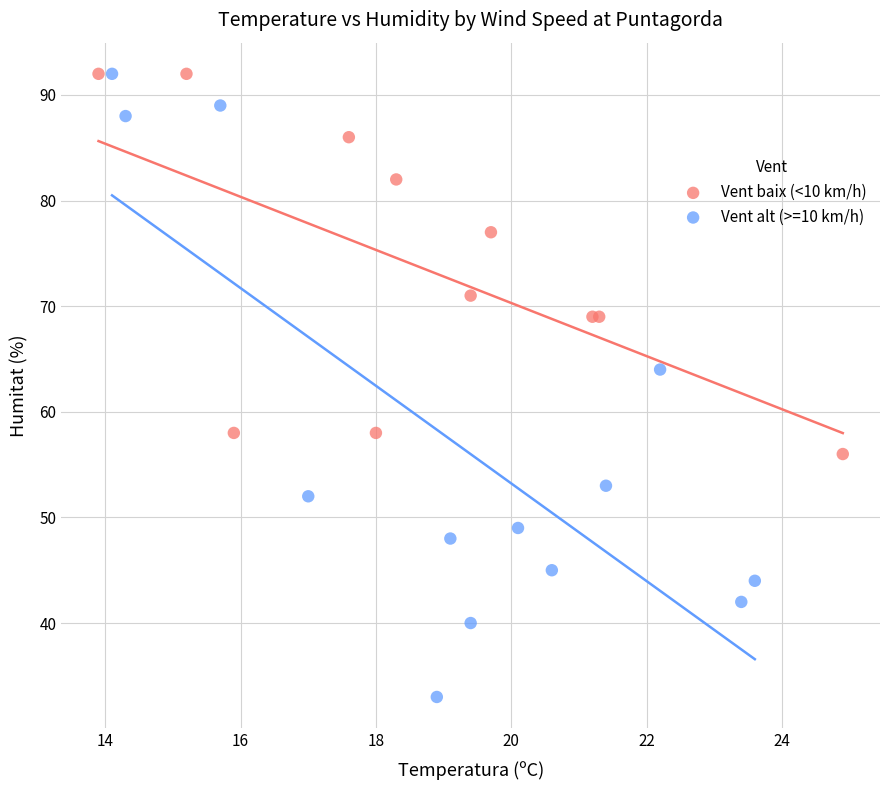

Which series contains the lowest Y value?

Vent alt (>=10 km/h)